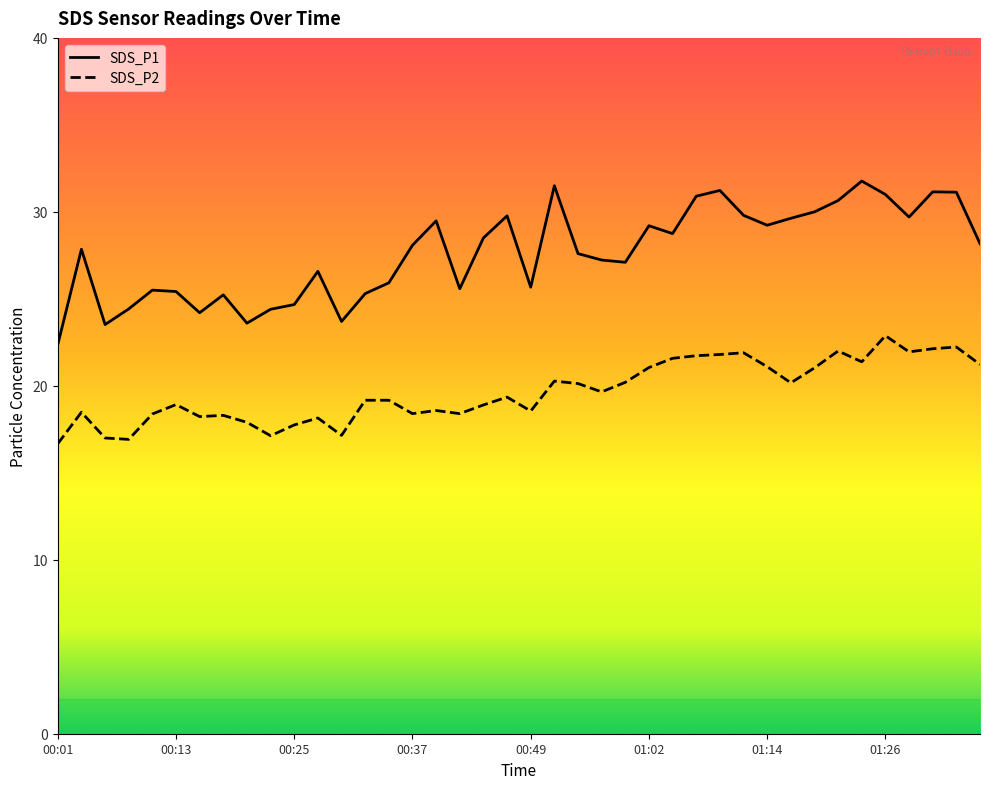

At 00:54, list the series in order from smallest to largest.

SDS_P2, SDS_P1